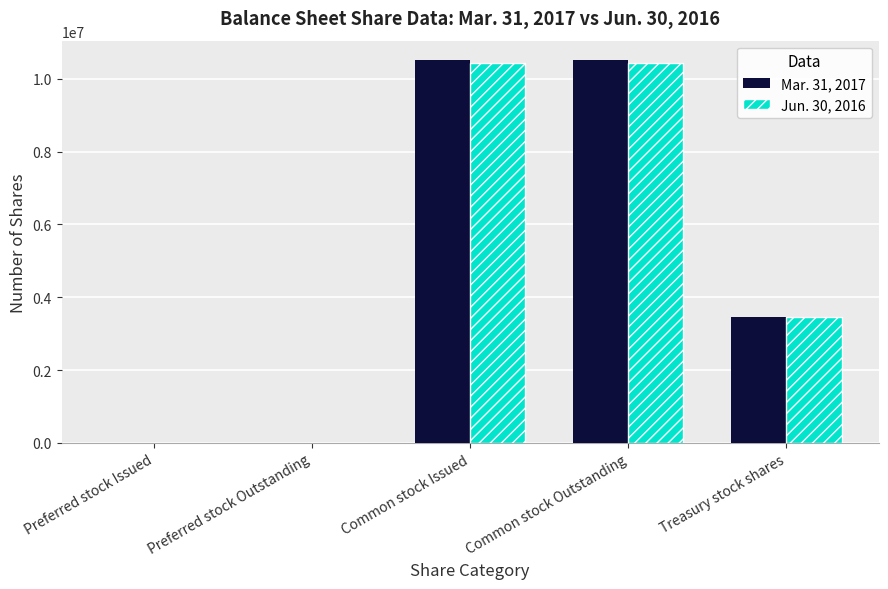

Which series has the widest spread of values?

Mar. 31, 2017